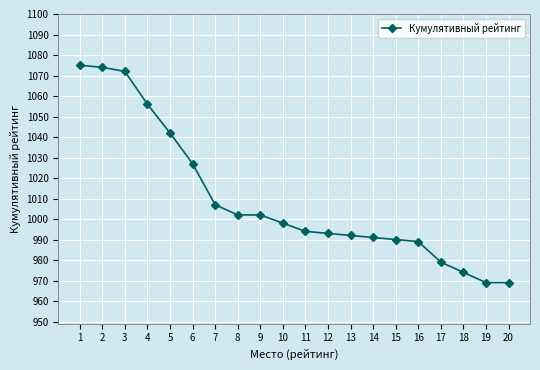

How many values are below 998?

10